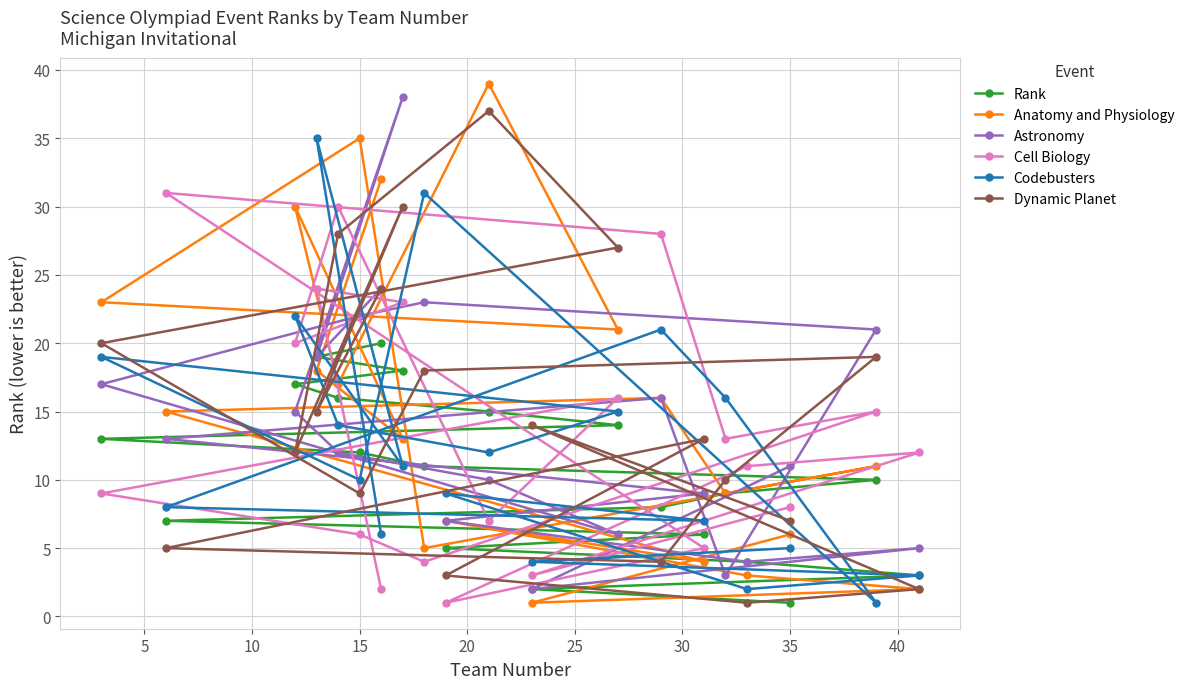

How many intersections are there between Rank and Anatomy and Physiology?

8